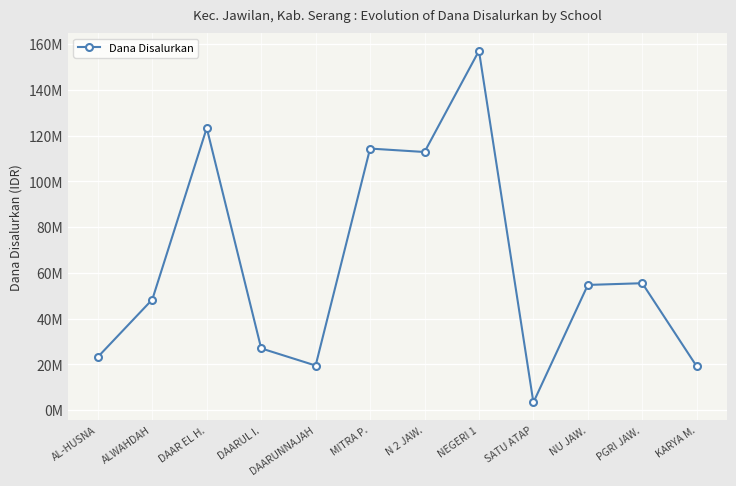

Is this an area chart (filled region under the line)?

No